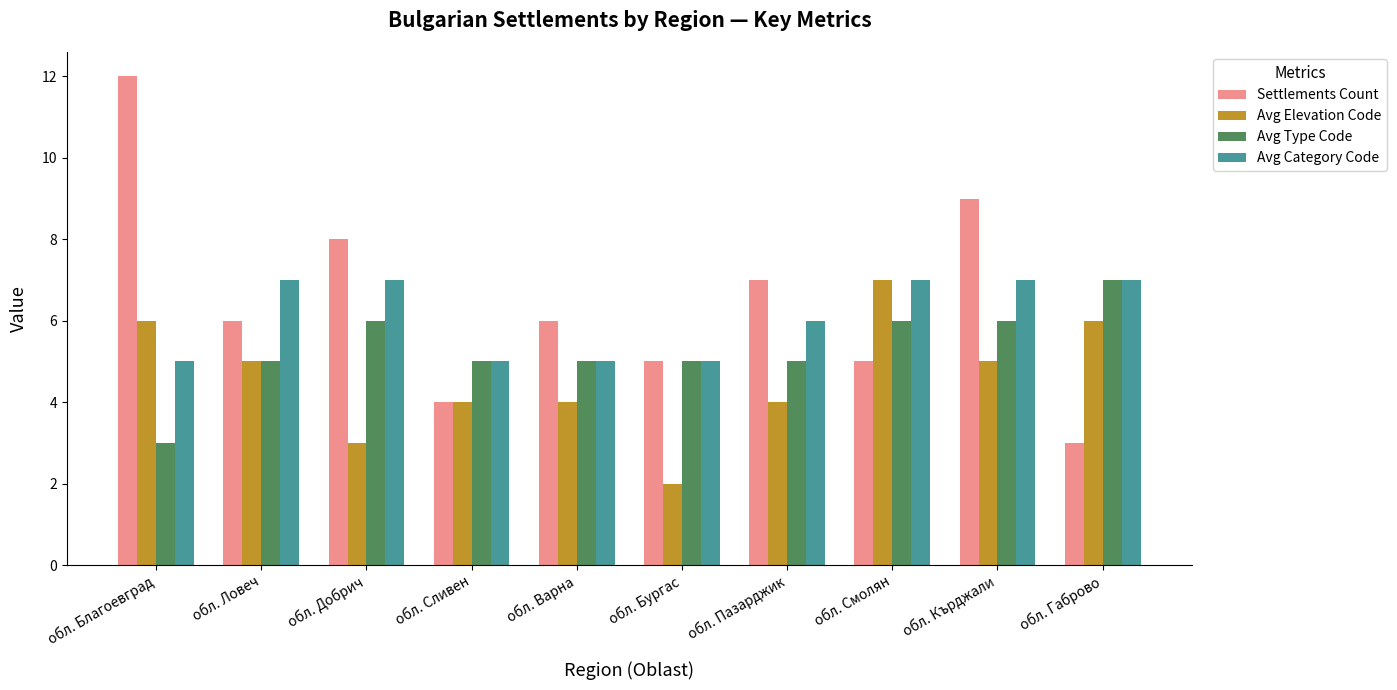

How many groups of bars are there?

10